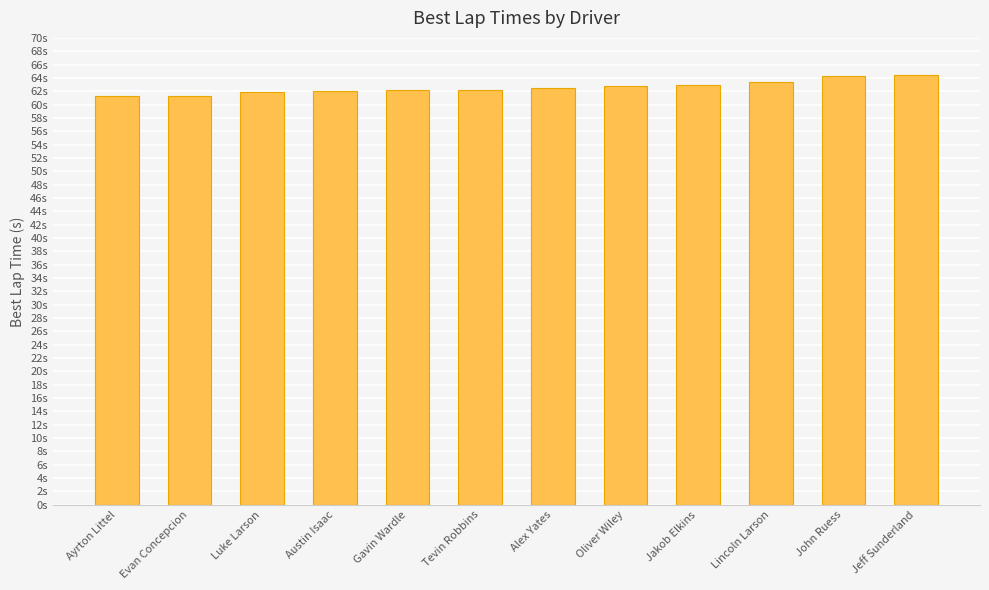

What is the value of the 2nd bar from the left?

61.4